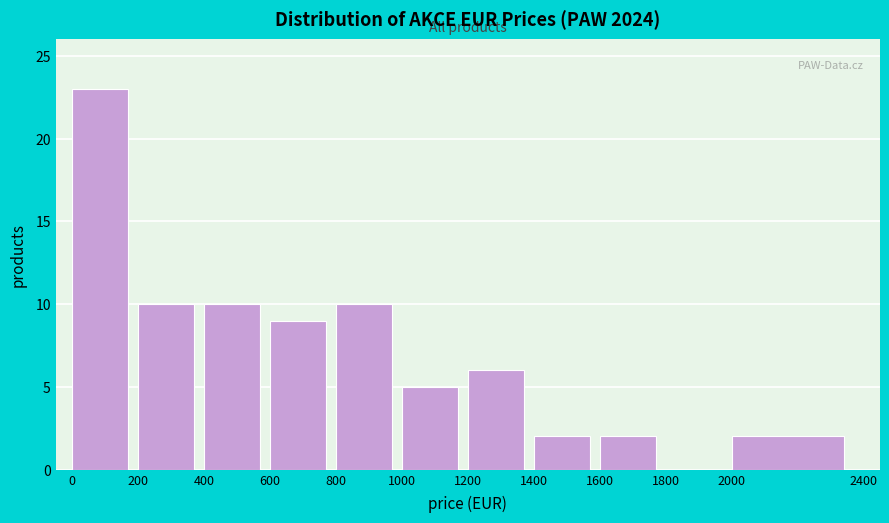

How tall is the bar that spans 400 to 600 on the x-axis? The values are not printed on the chart, so give them approximately, as read against the axis.

10